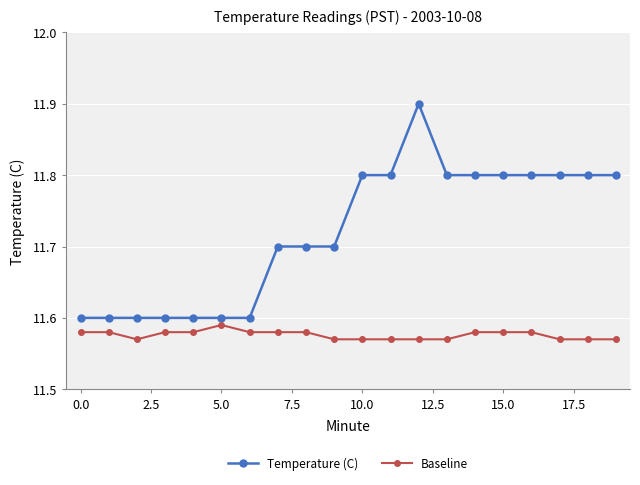

Rank the series by their maximum value, from highest to lowest.

Temperature (C), Baseline